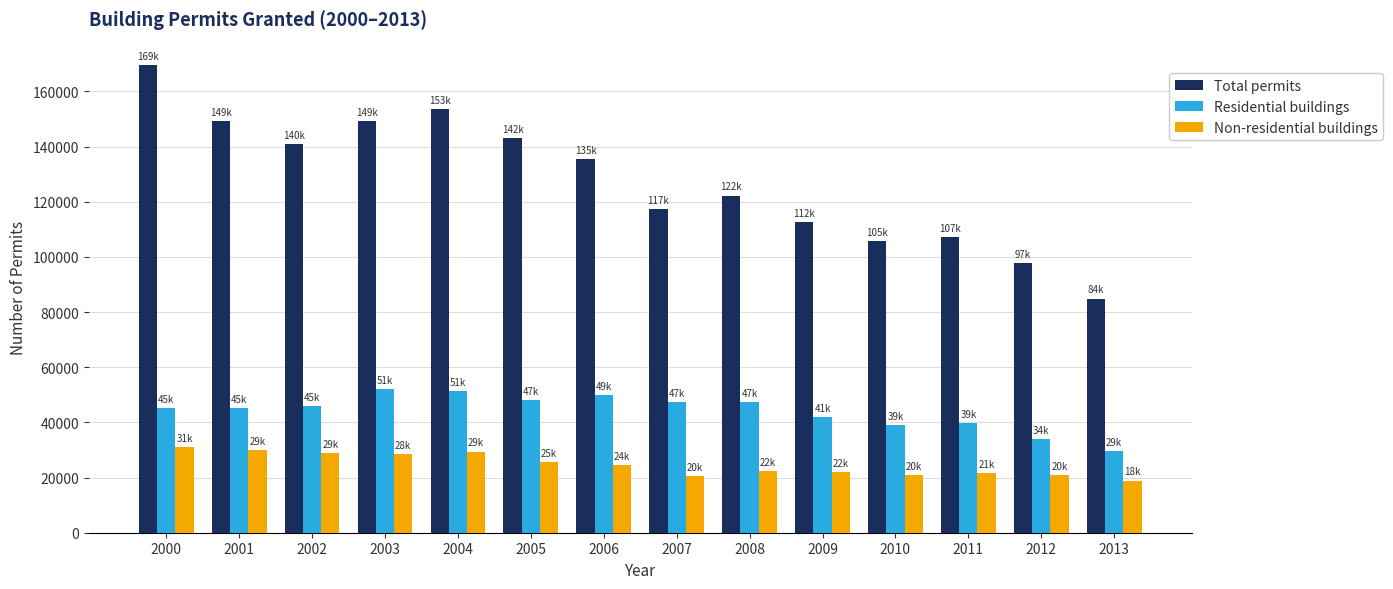

Which series has the largest total across all categories?

Total permits